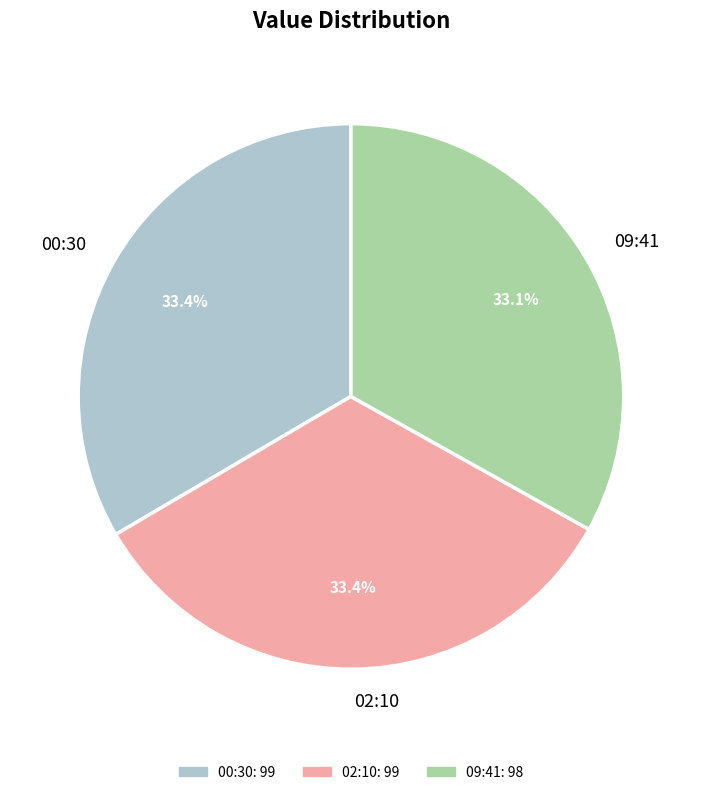

Combined, what portion of the pie is 09:41 and 02:10?

66.6%